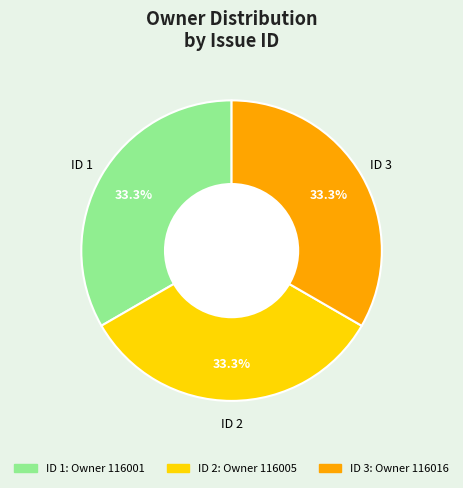

Is there any slice that represents more than half of the pie?

No